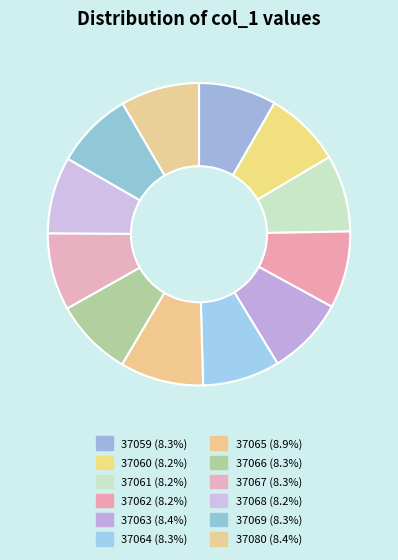

The 37063 slice represents 19% of the pie. True or false?

False